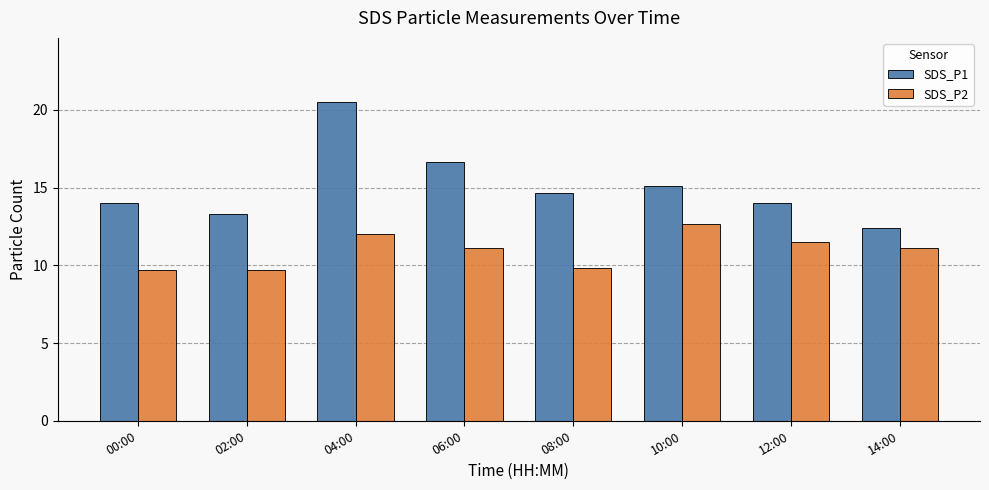

At which category is the sum across all series the highest?

04:00